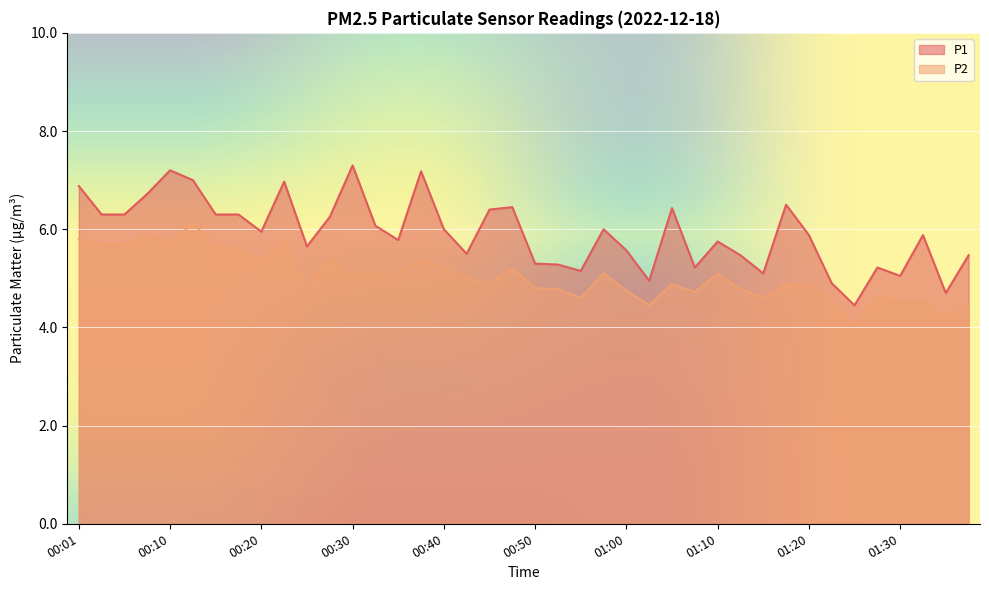

Which series has the widest spread of values?

P1